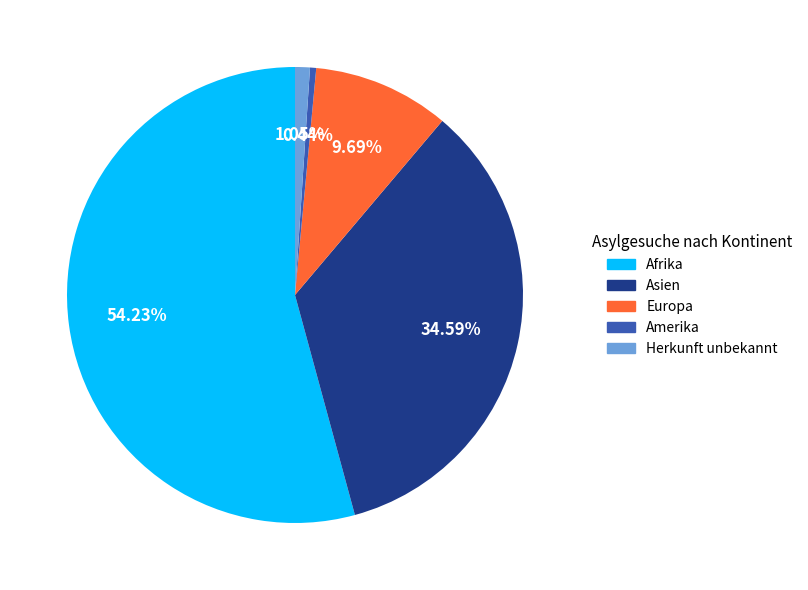

Which category has the smallest portion of the pie?

Amerika